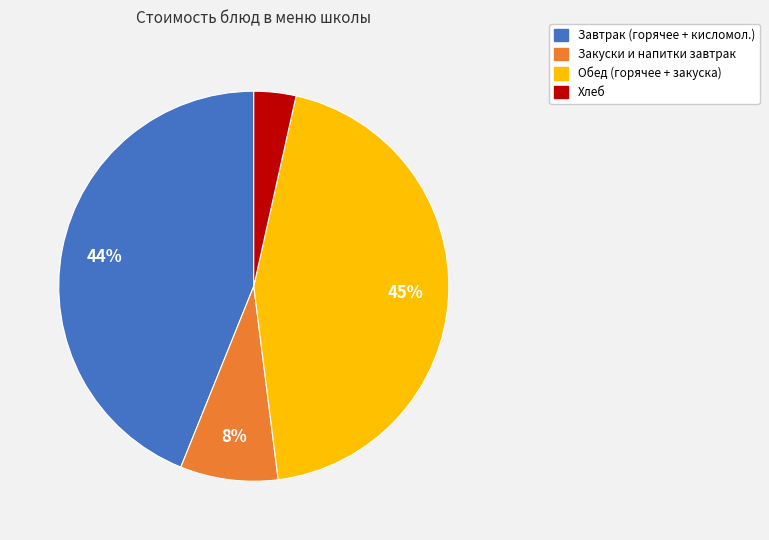

To the nearest percent, what is the average slice percentage?

25%